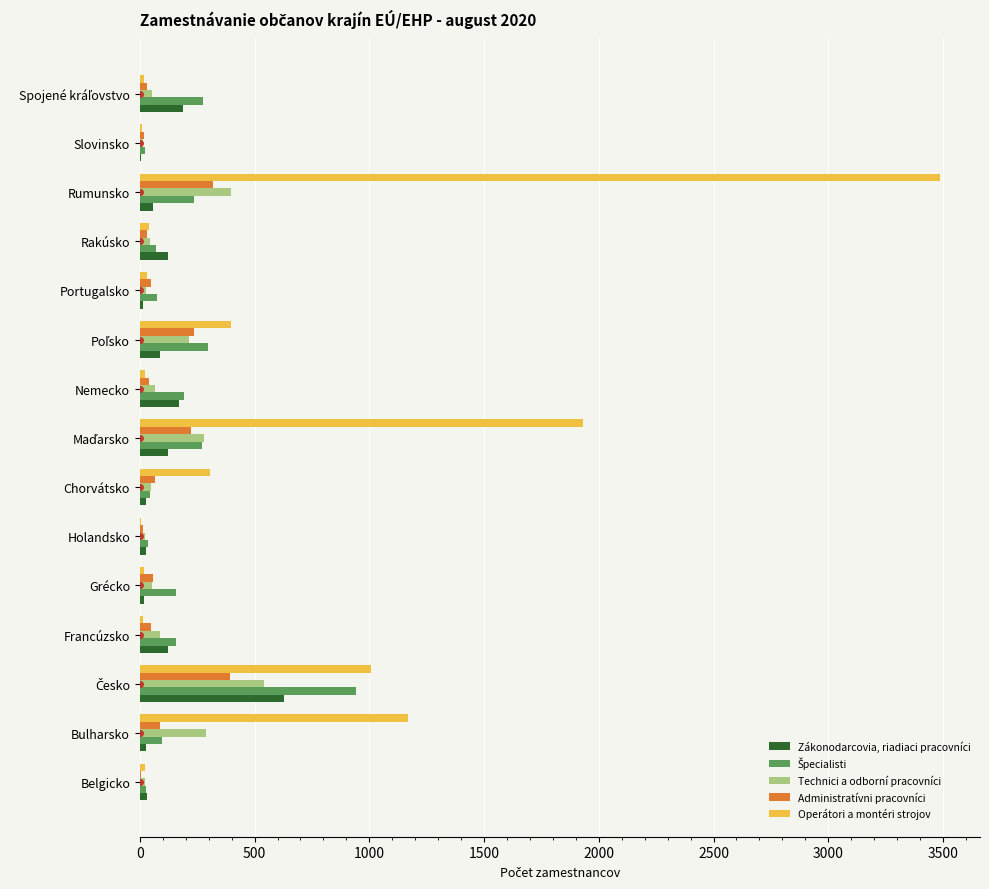

How many categories are shown in the chart?

15